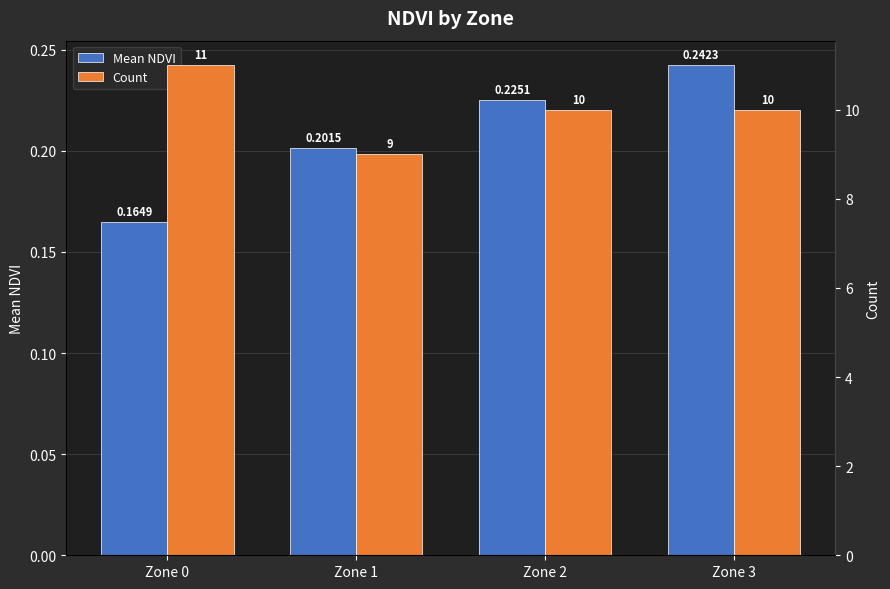

At which label does Count first exceed 10?

Zone 0